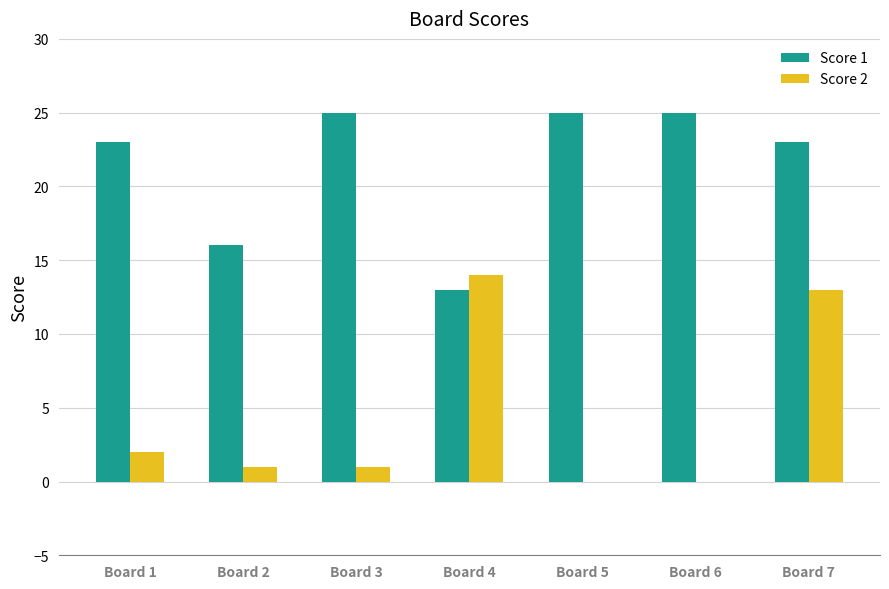

What is the highest value of the Score 2 series?

14